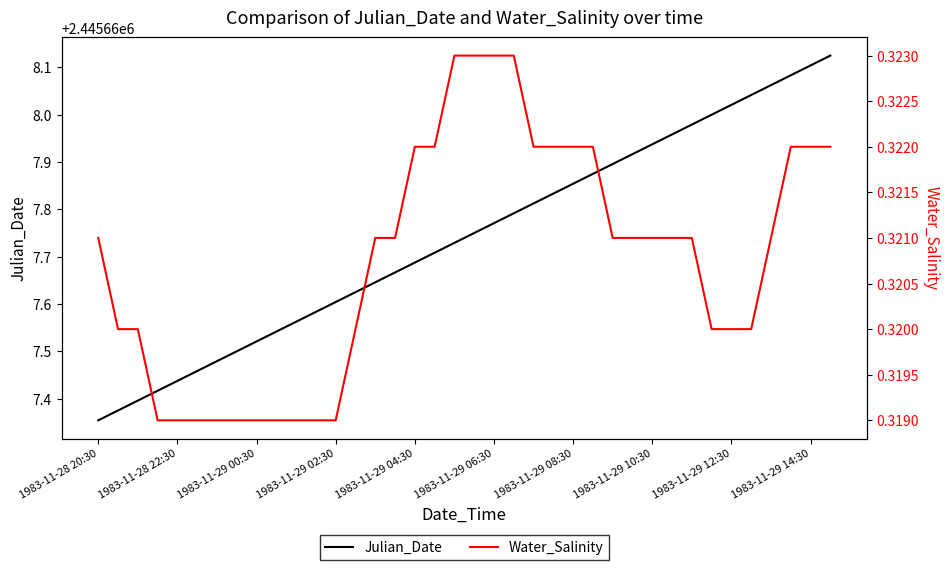

True or false: Water_Salinity and Julian_Date cross at least once.

False